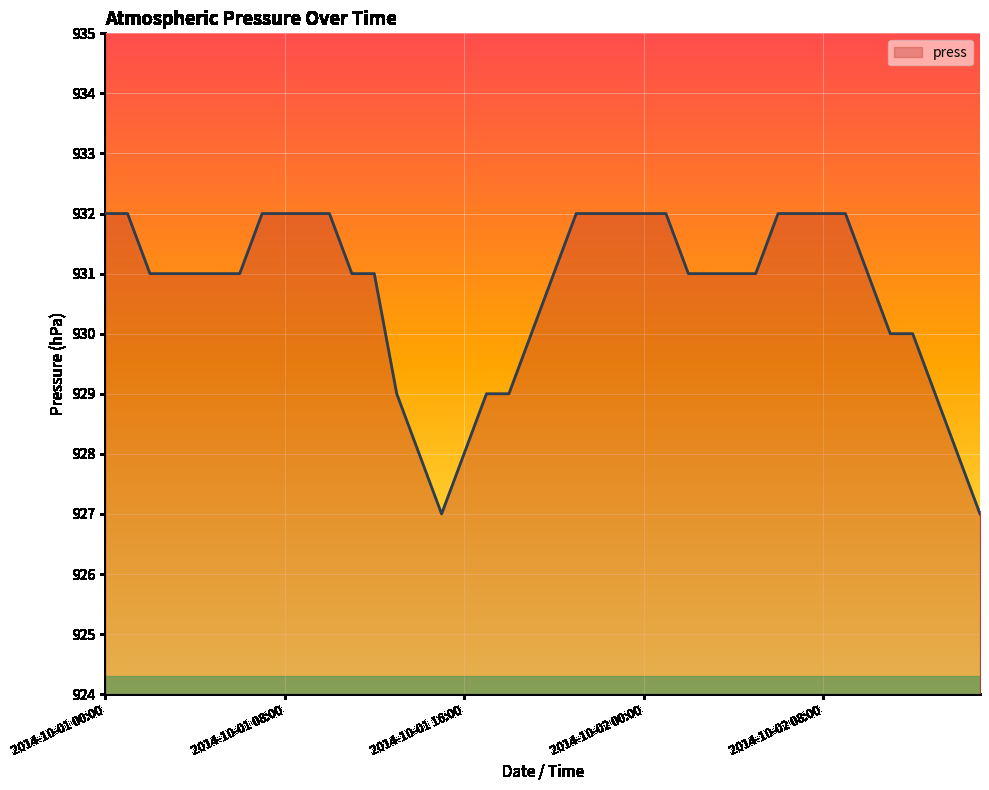

What is the maximum value shown in the chart?

932